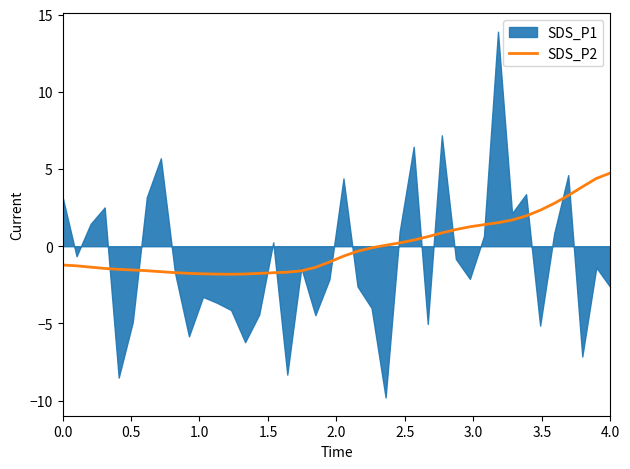

What is the maximum value for SDS_P2?

4.7